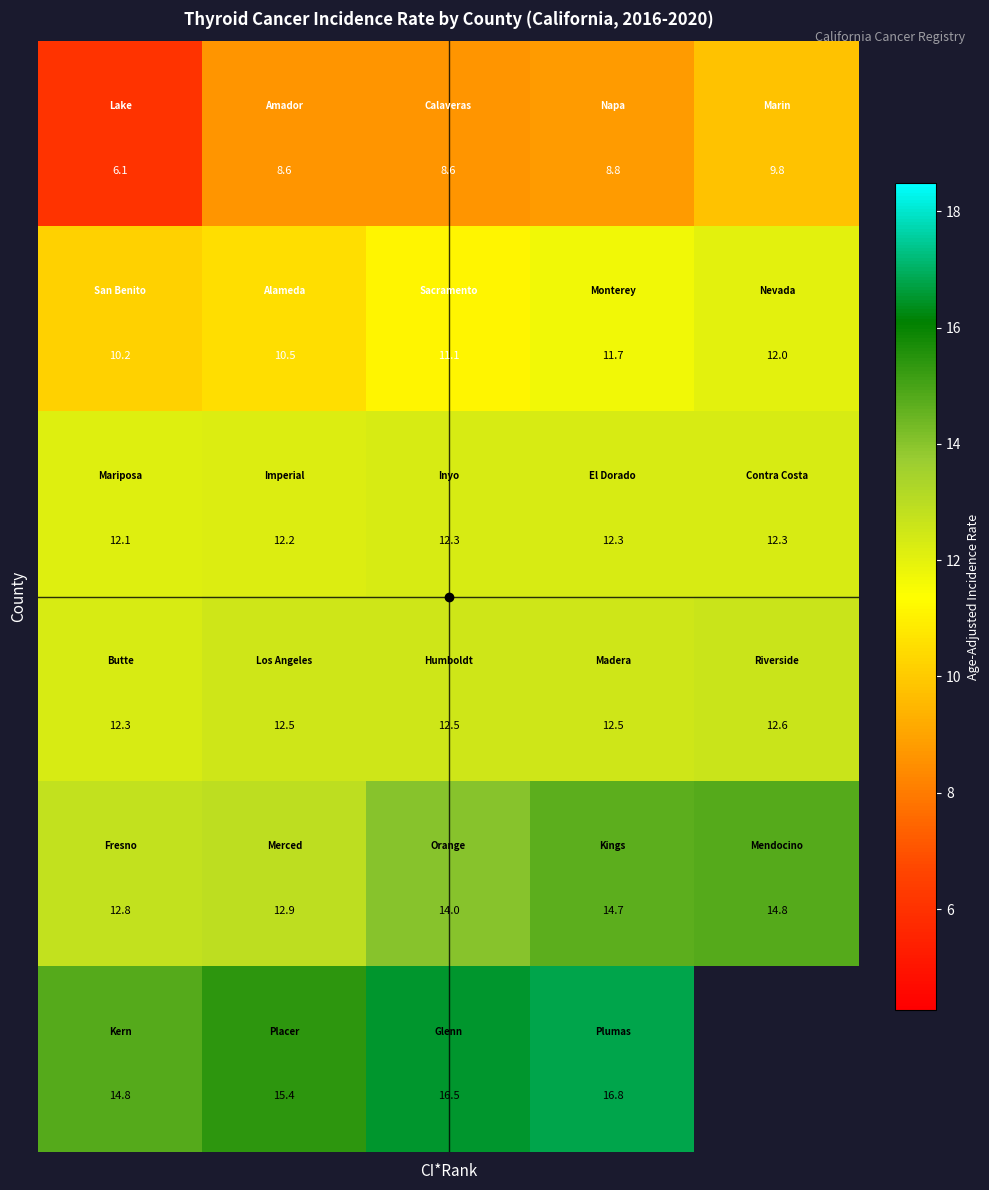

What is the difference between the highest and lowest values at 1?

6.8